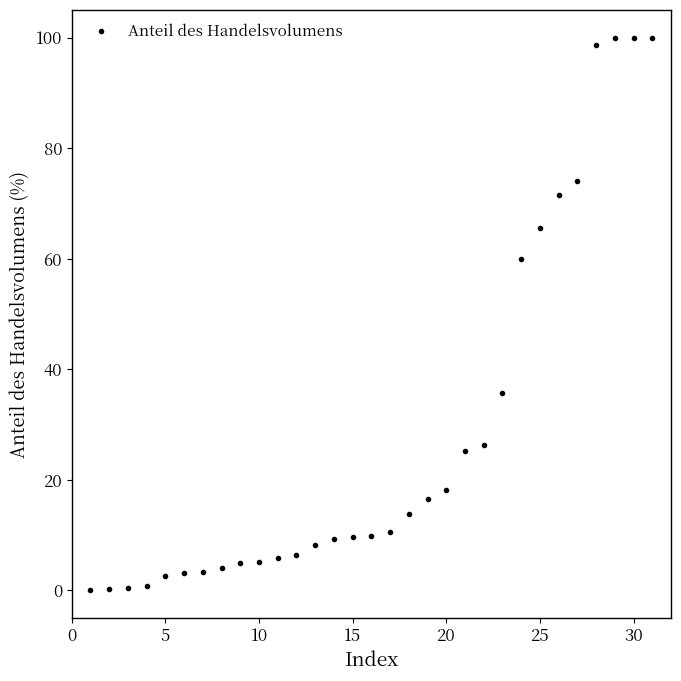

What is the maximum value shown in the chart?

100.0